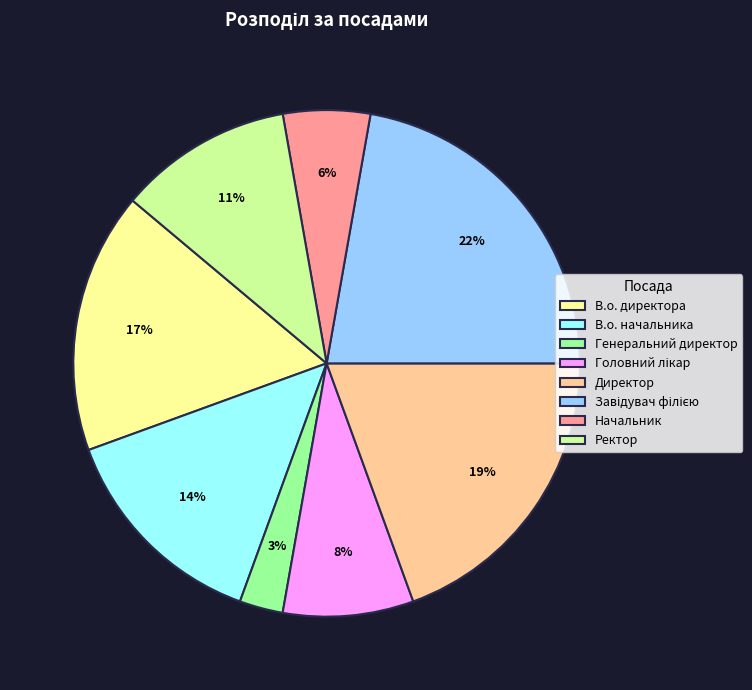

The В.о. начальника slice represents 7% of the pie. True or false?

False